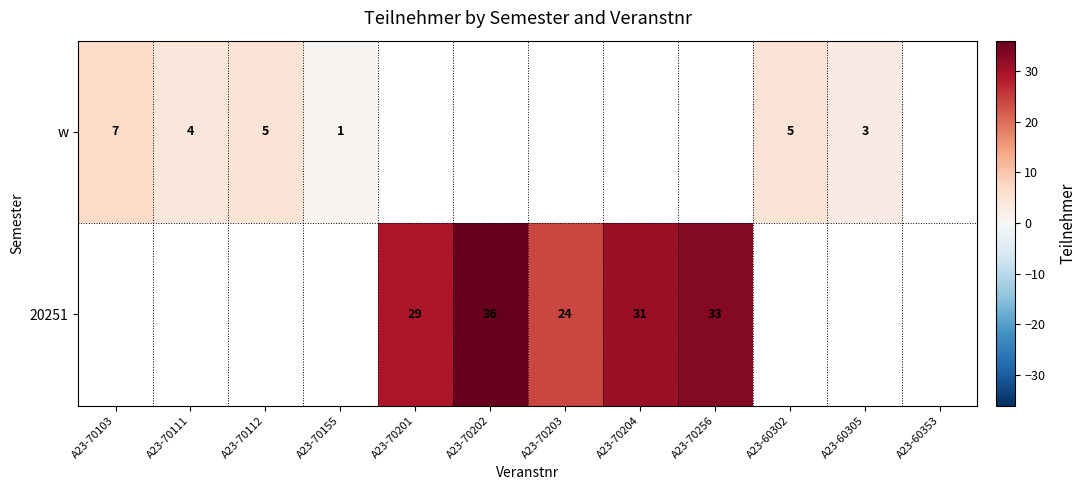

What is the maximum value shown in the chart?

36.0